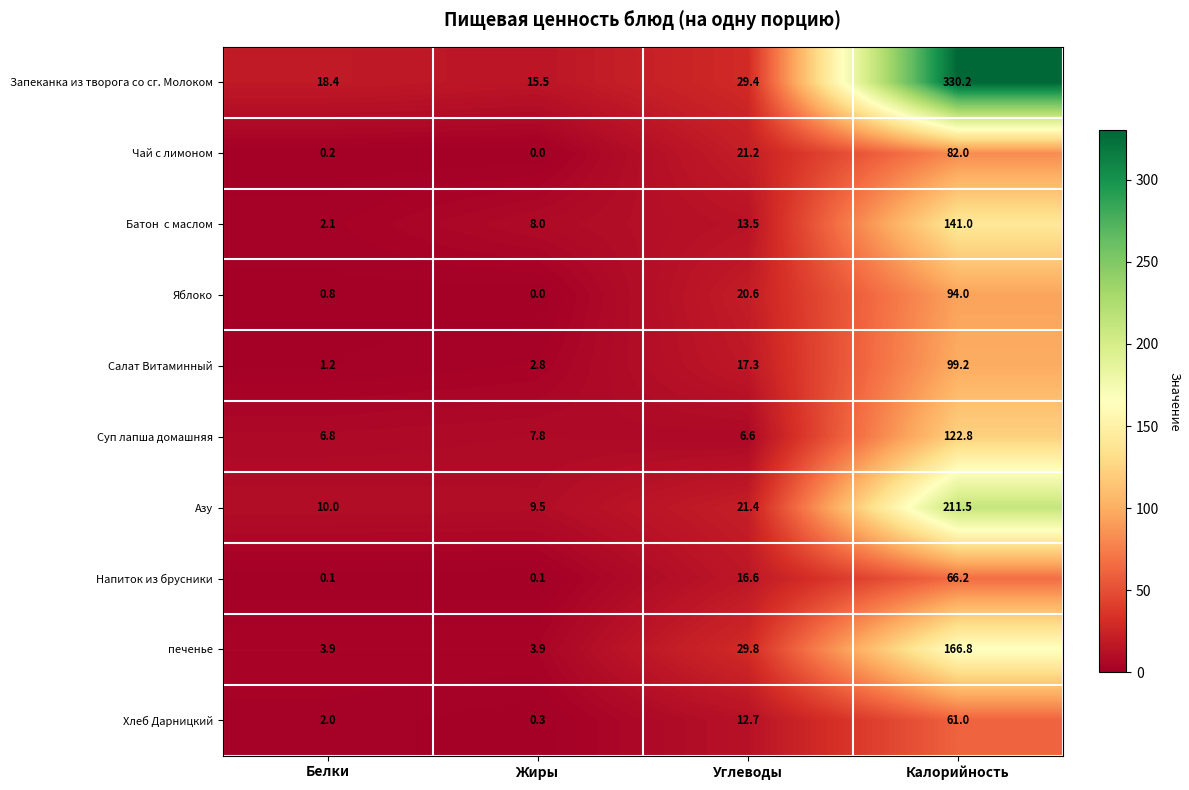

What is the difference between the highest and lowest values at Белки?

18.3